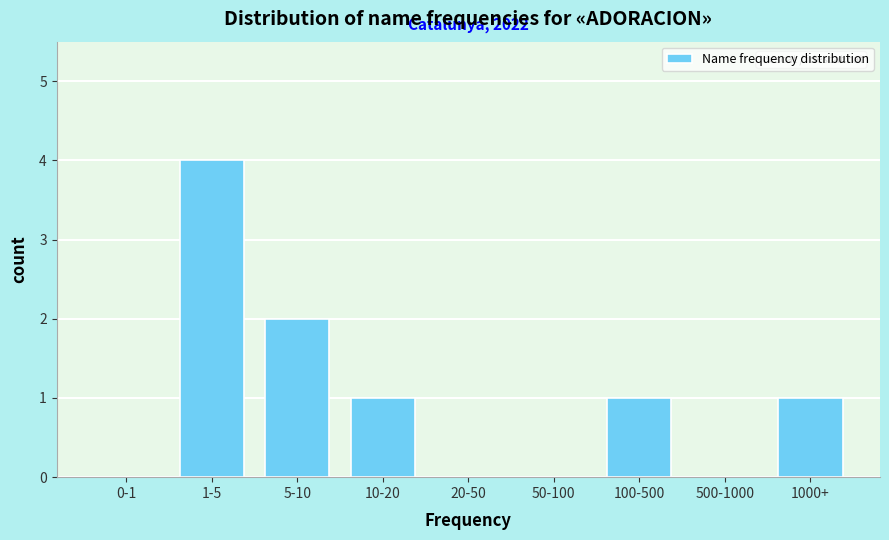

Which has a higher value, 0-1 or 1-5?

1-5